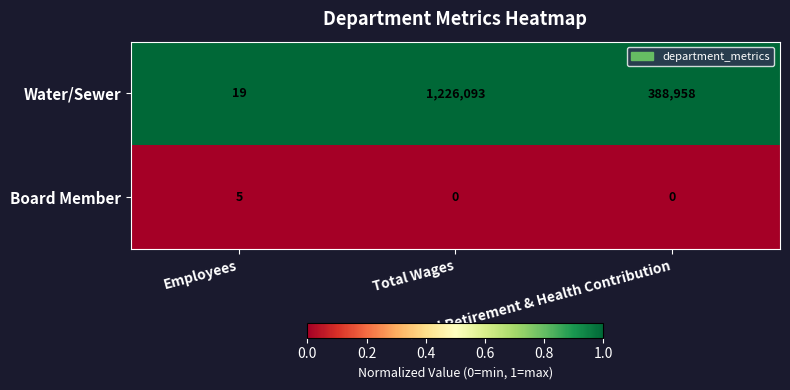

List the series in order of their overall mean, highest first.

Water/Sewer, Board Member